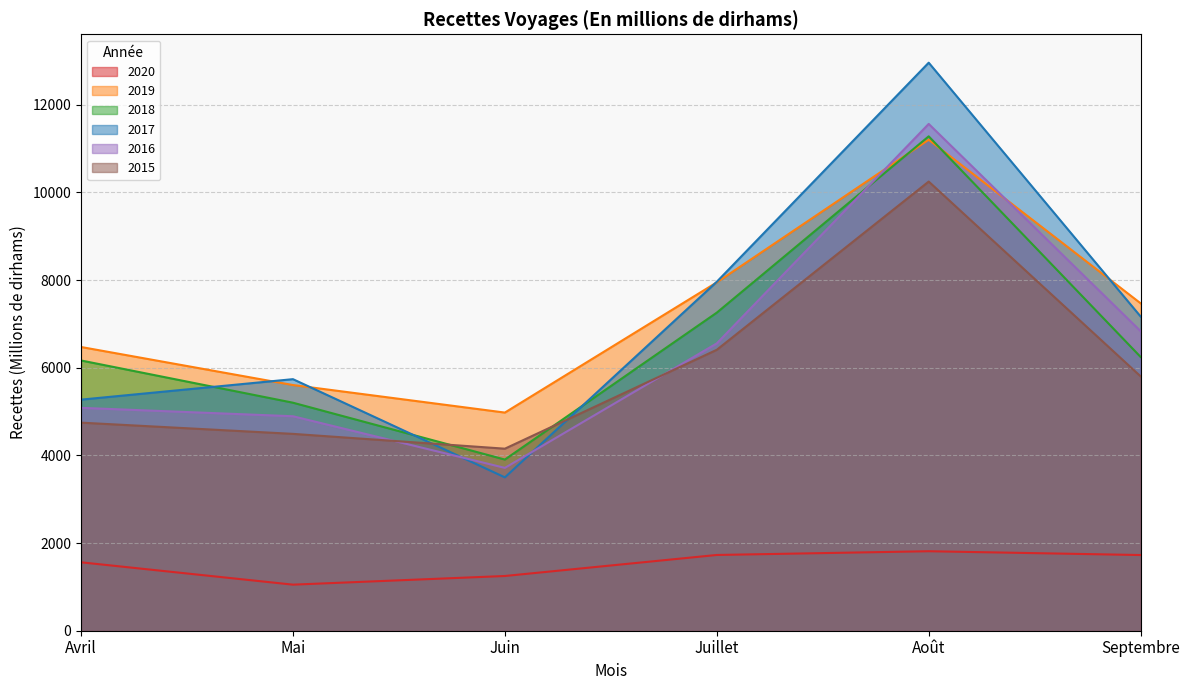

At which label does 2016 reach its minimum?

Juin